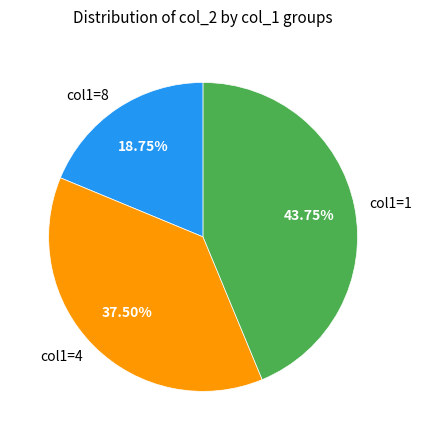

Rank the categories by value from lowest to highest.

col1=8, col1=4, col1=1